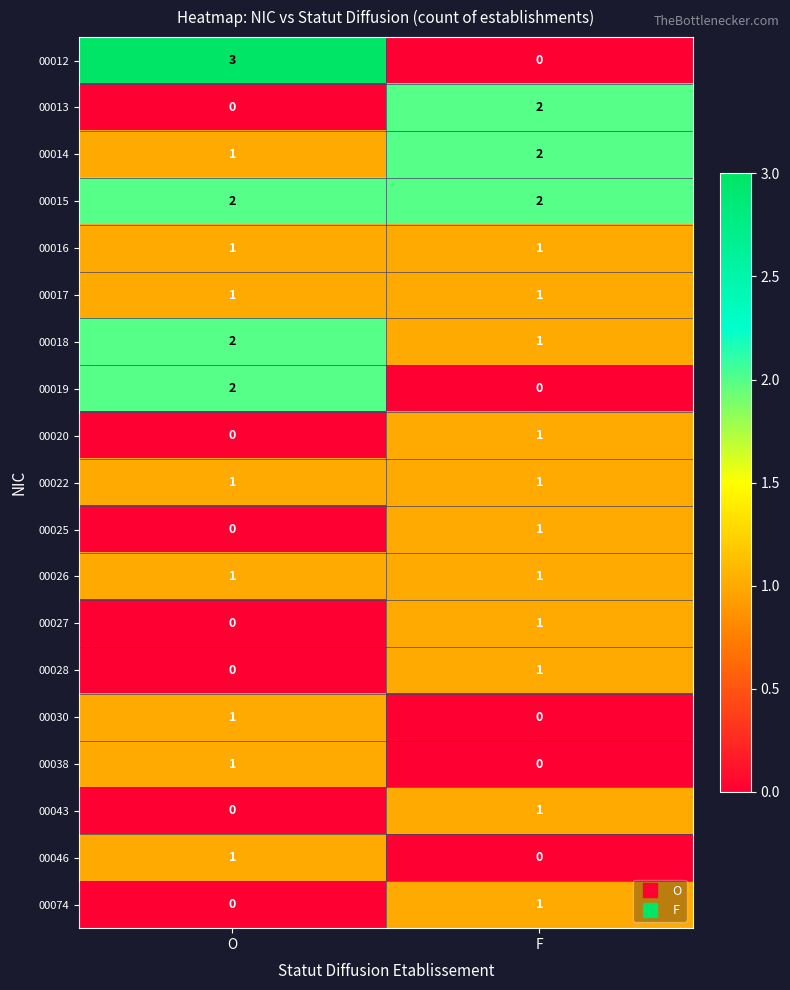

List the labels in order of 00013 value, largest first.

F, O